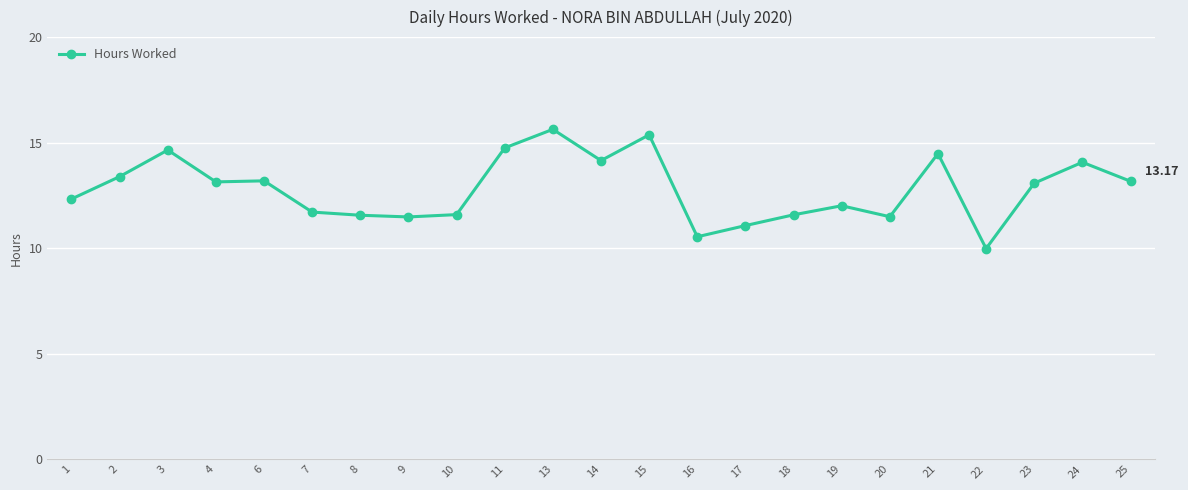

What is the smallest value displayed?

10.0